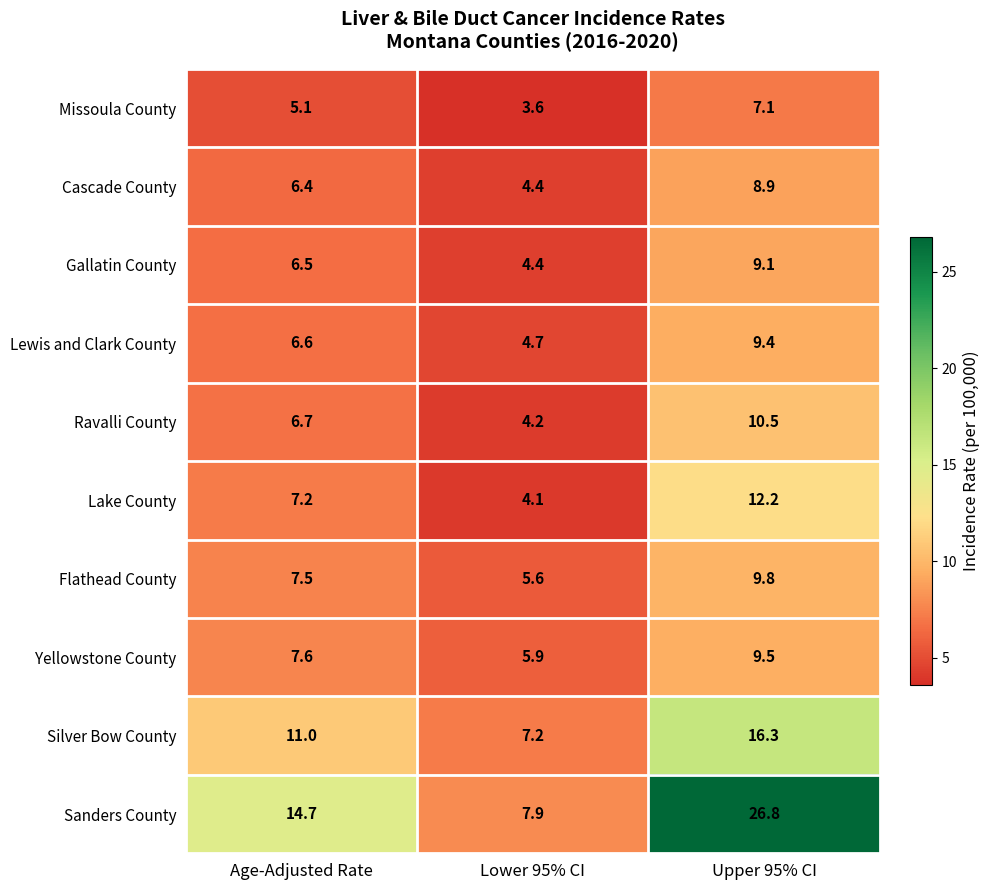

List the series in order of their peak value, lowest first.

Missoula County, Cascade County, Gallatin County, Lewis and Clark County, Yellowstone County, Flathead County, Ravalli County, Lake County, Silver Bow County, Sanders County